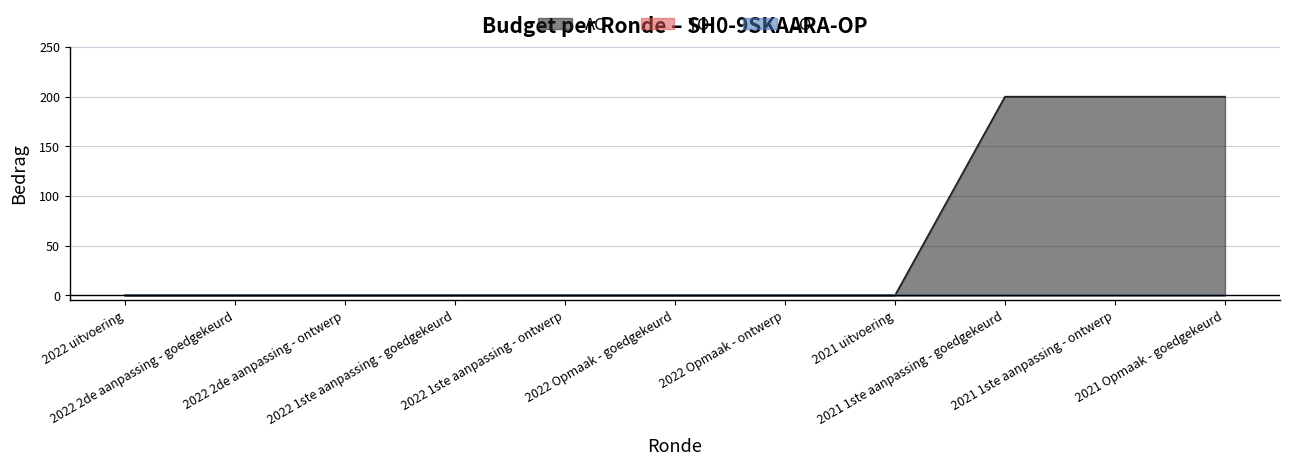

What is the label of the 8th point from the left?

2021 uitvoering